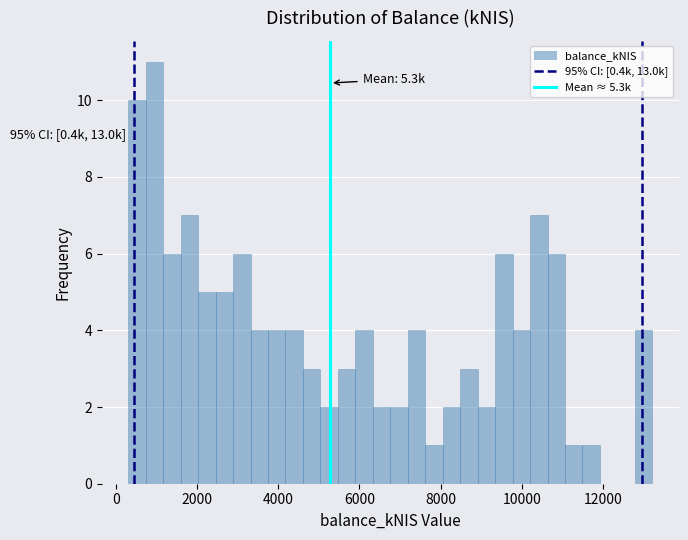

Read against the x-axis, roughly where is the centre of the tallest bar?

1000